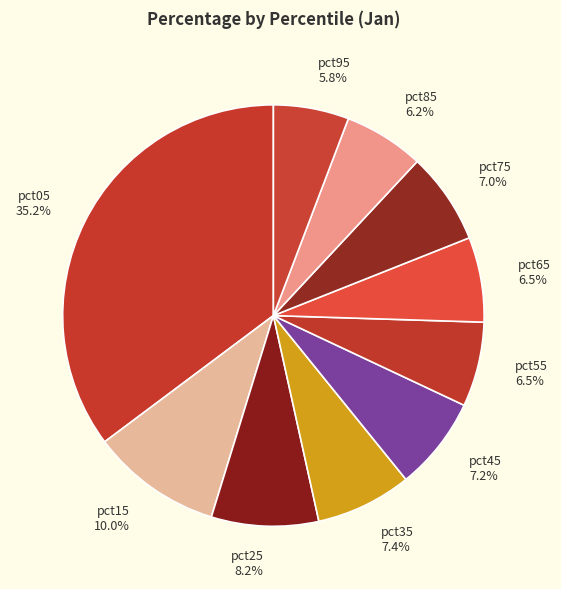

True or false: pct35 accounts for 7% of the total.

True